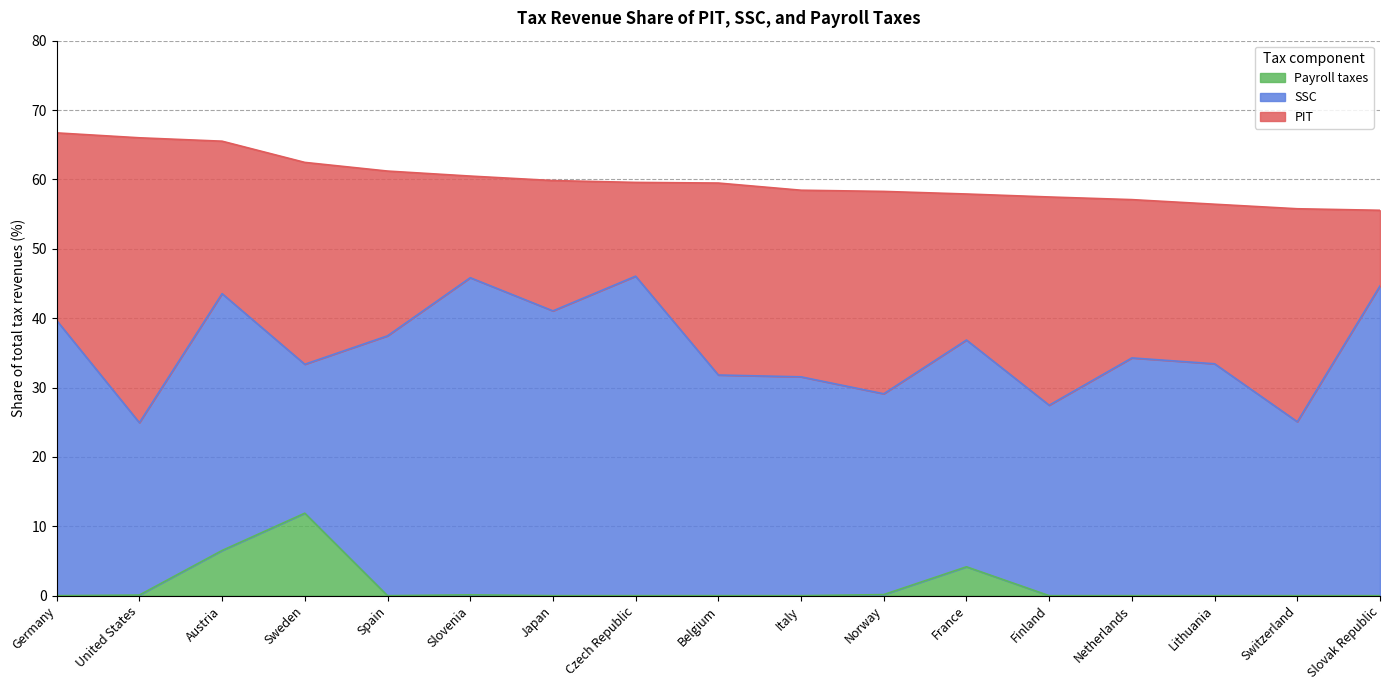

The value of Payroll taxes at Slovenia is 0.1. True or false?

True